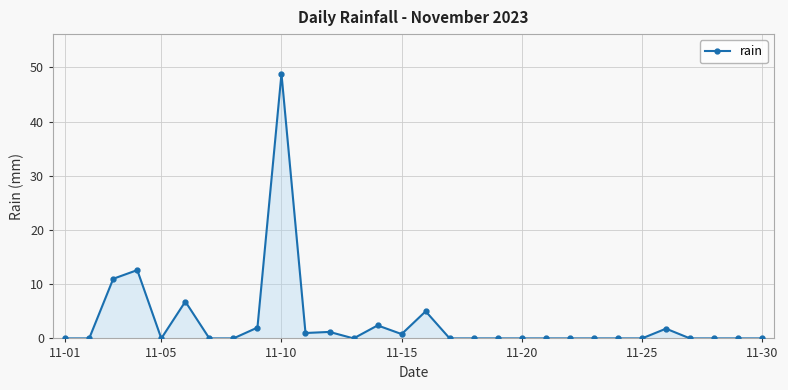

What is the maximum value shown in the chart?

48.8